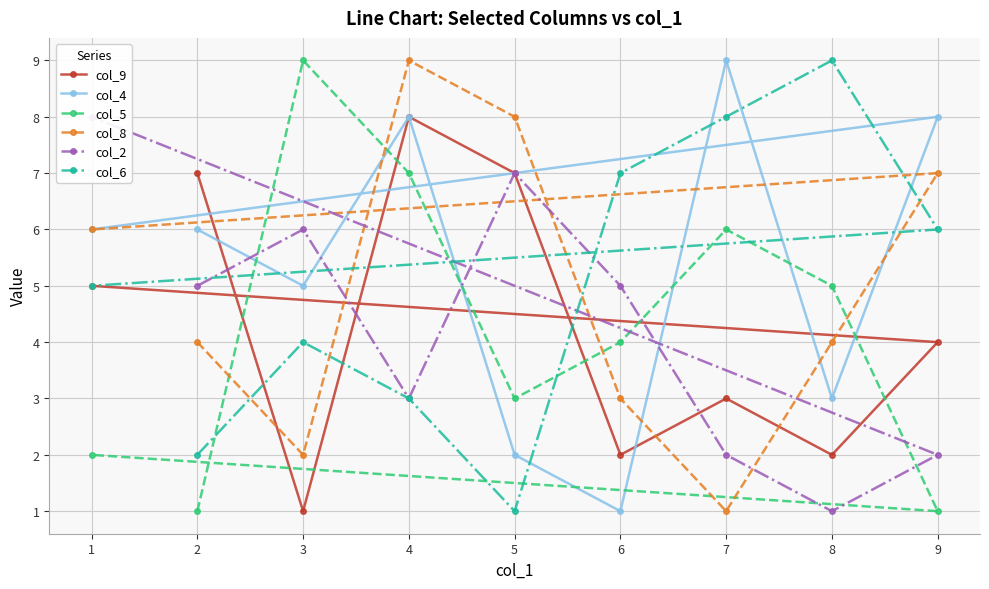

How many interior local valleys does the col_2 series have?

2